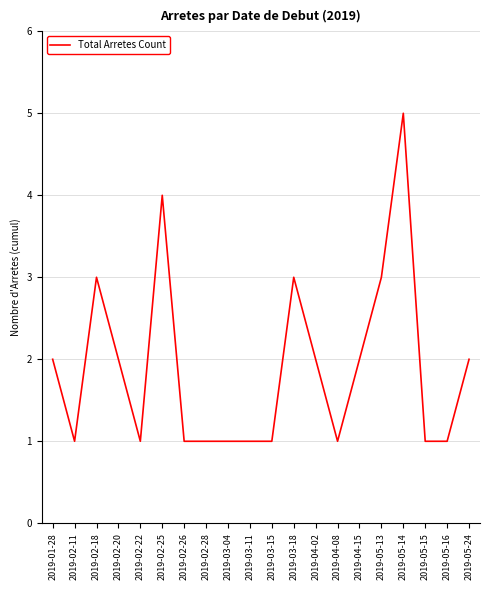

What is the difference between the values at 2019-02-25 and 2019-03-15?

3